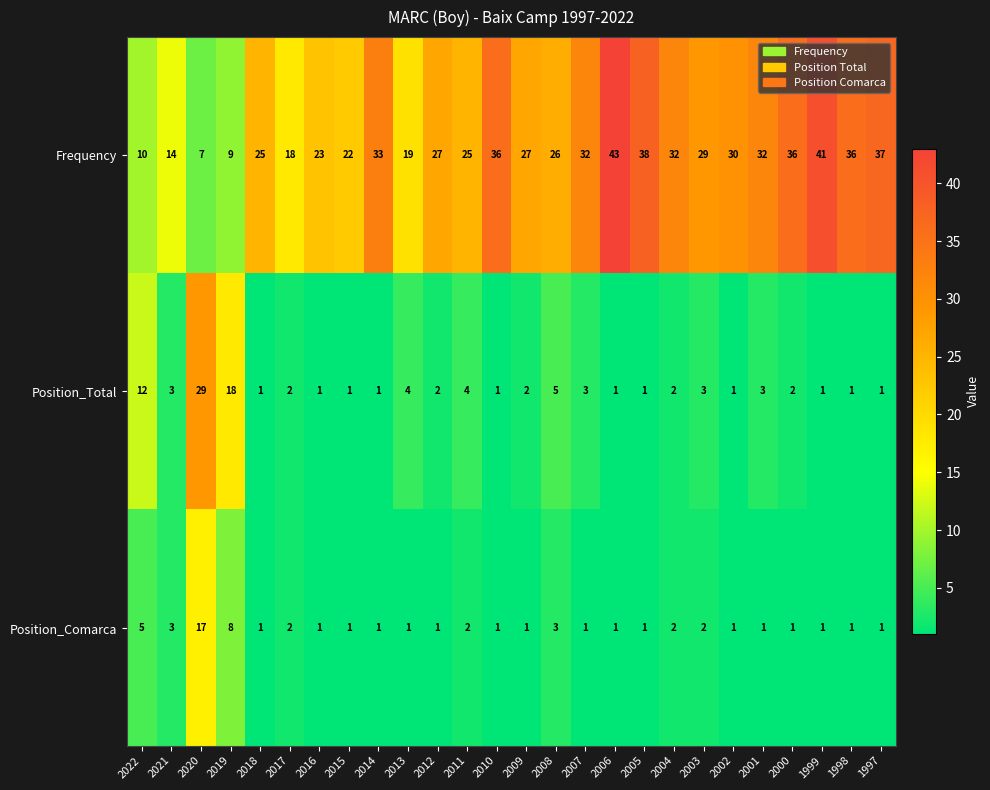

What is the average value of the Frequency series?

27